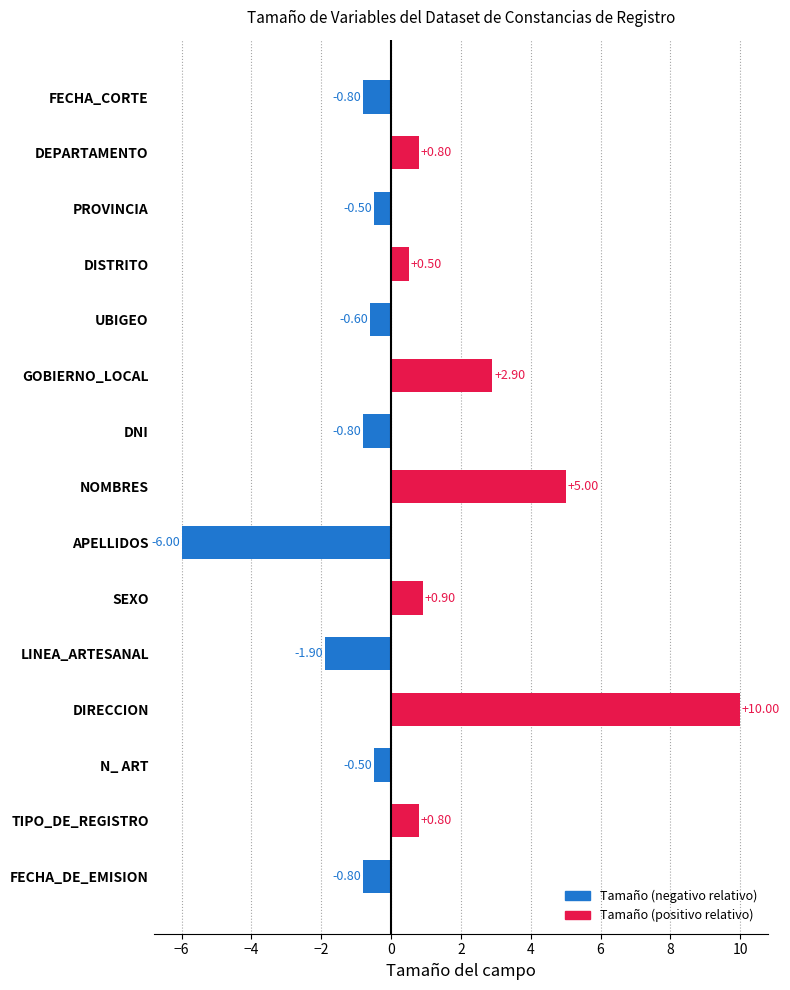

At which category does the chart reach its peak across all series?

DIRECCION